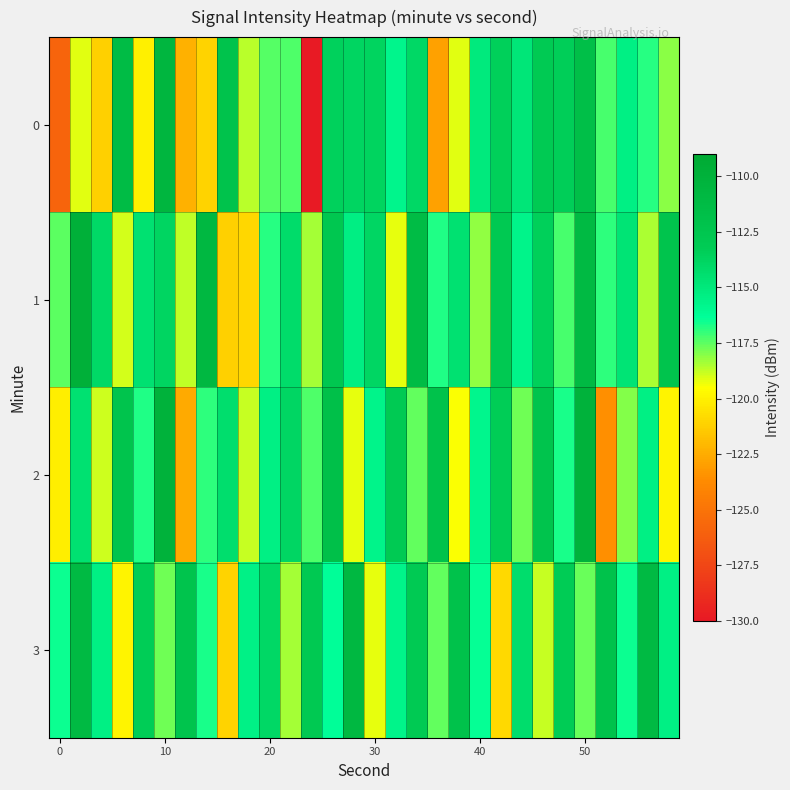

At which category is the sum across all series the highest?

50